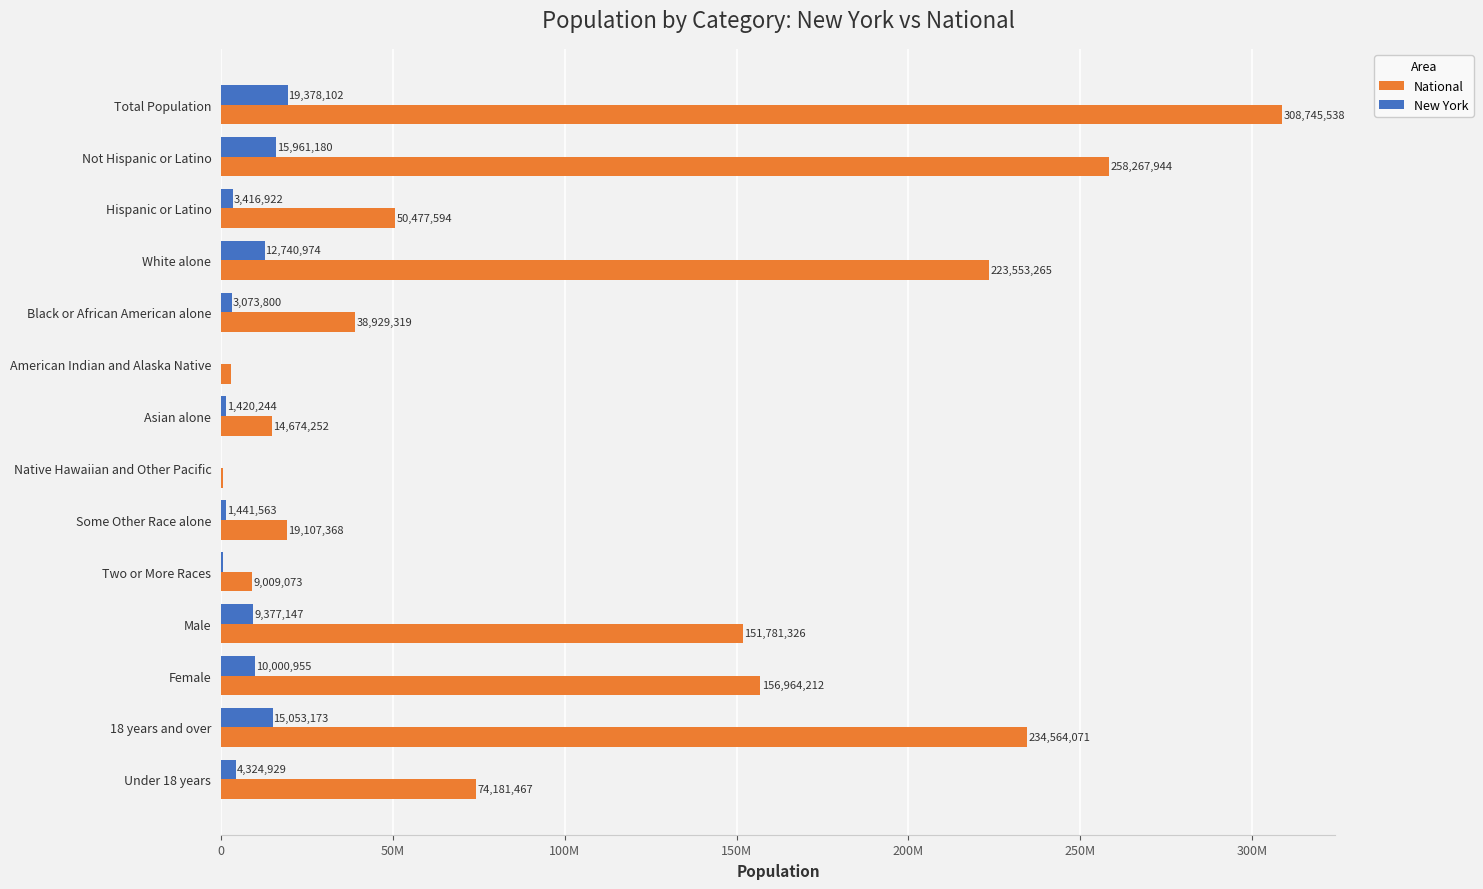

List the series in order of their peak value, highest first.

National, New York